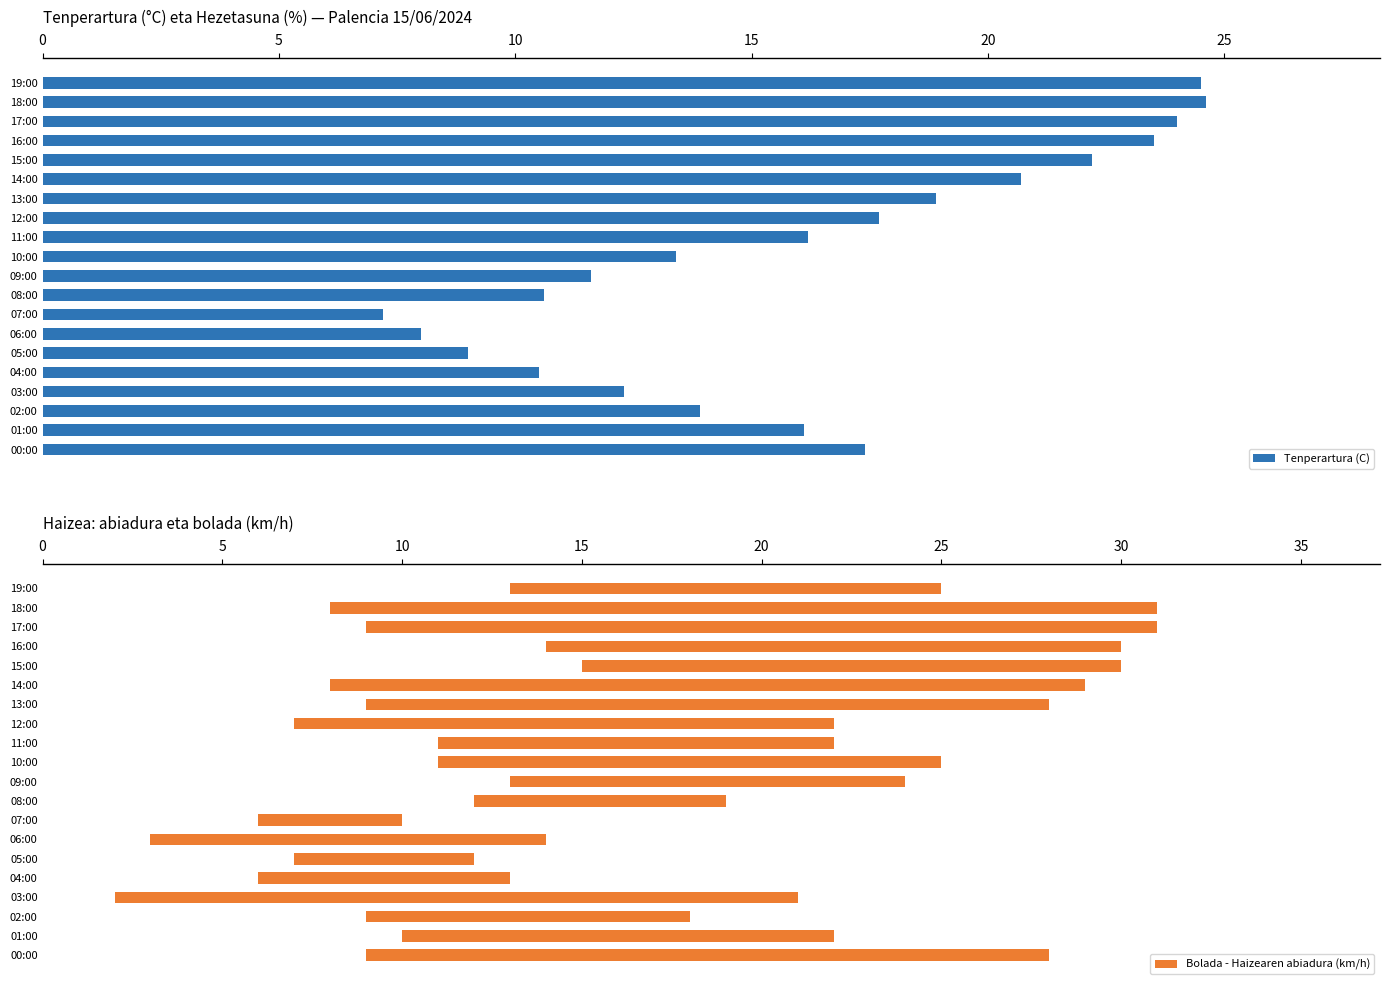

True or false: Tenperartura (C) has a value of 20.7 at 14:00.

True